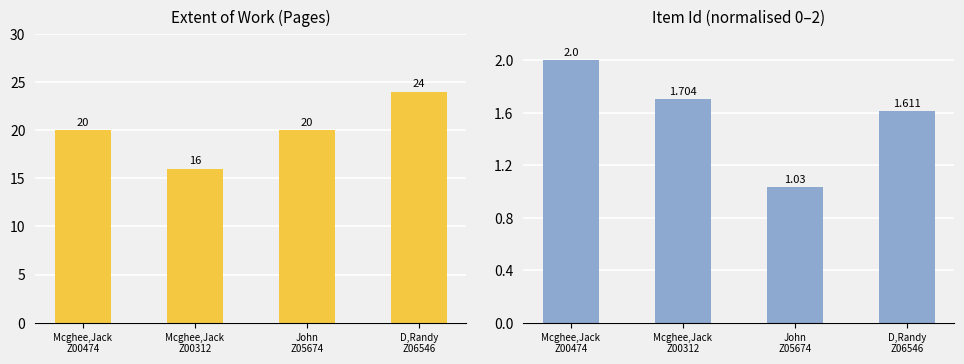

Are the bars horizontal?

No